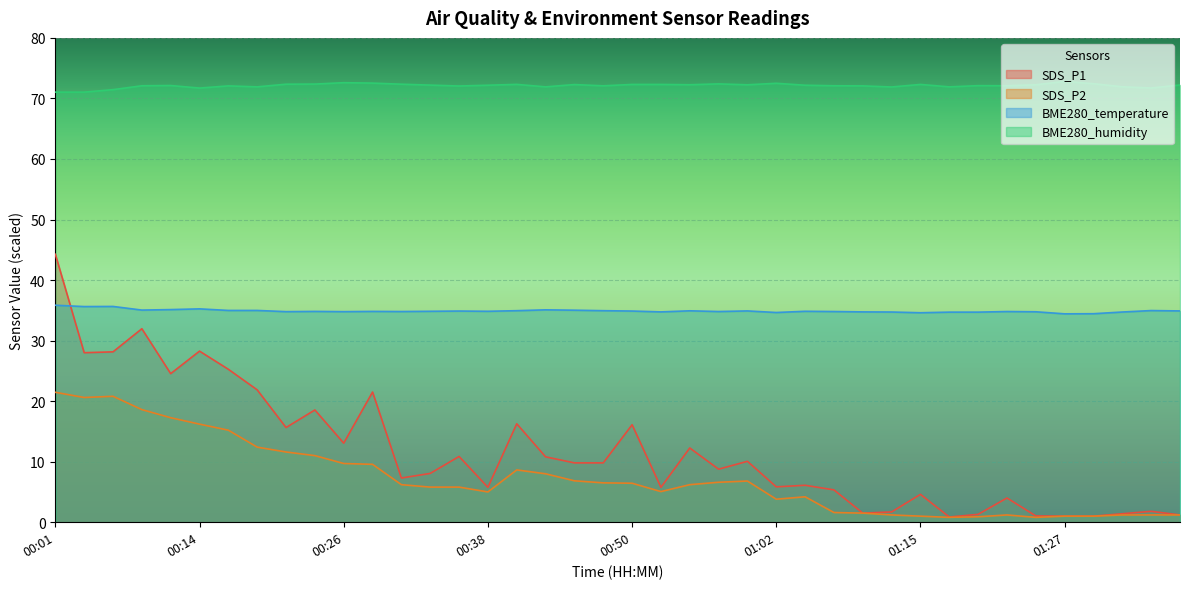

What are all the series names shown in the legend?

SDS_P1, SDS_P2, BME280_temperature, BME280_humidity